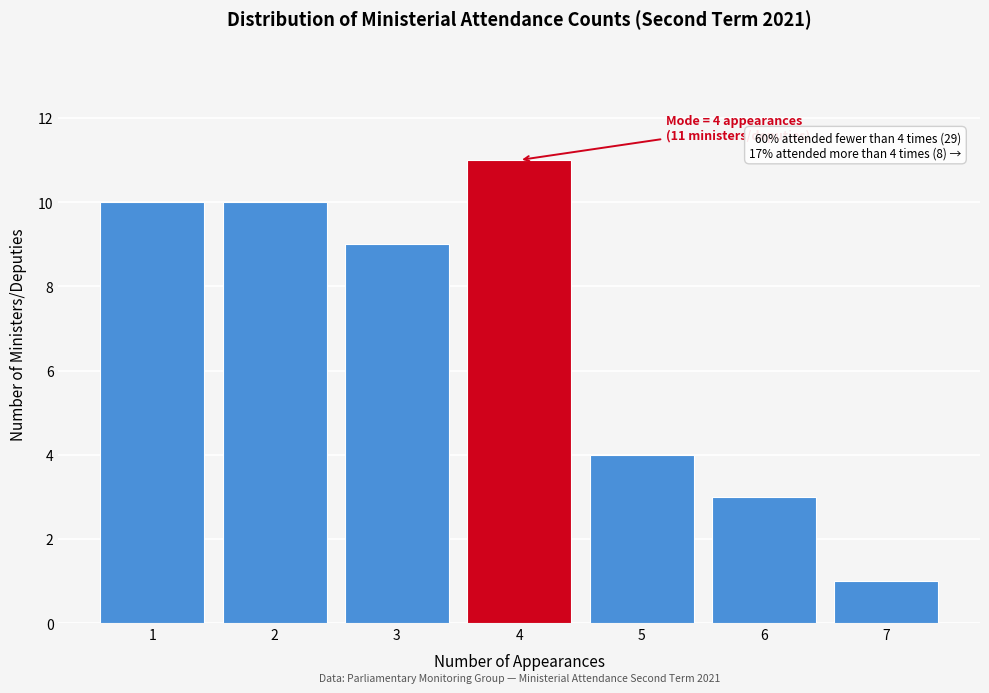

Which range on the x-axis has the tallest bar?

3.5 to 4.5